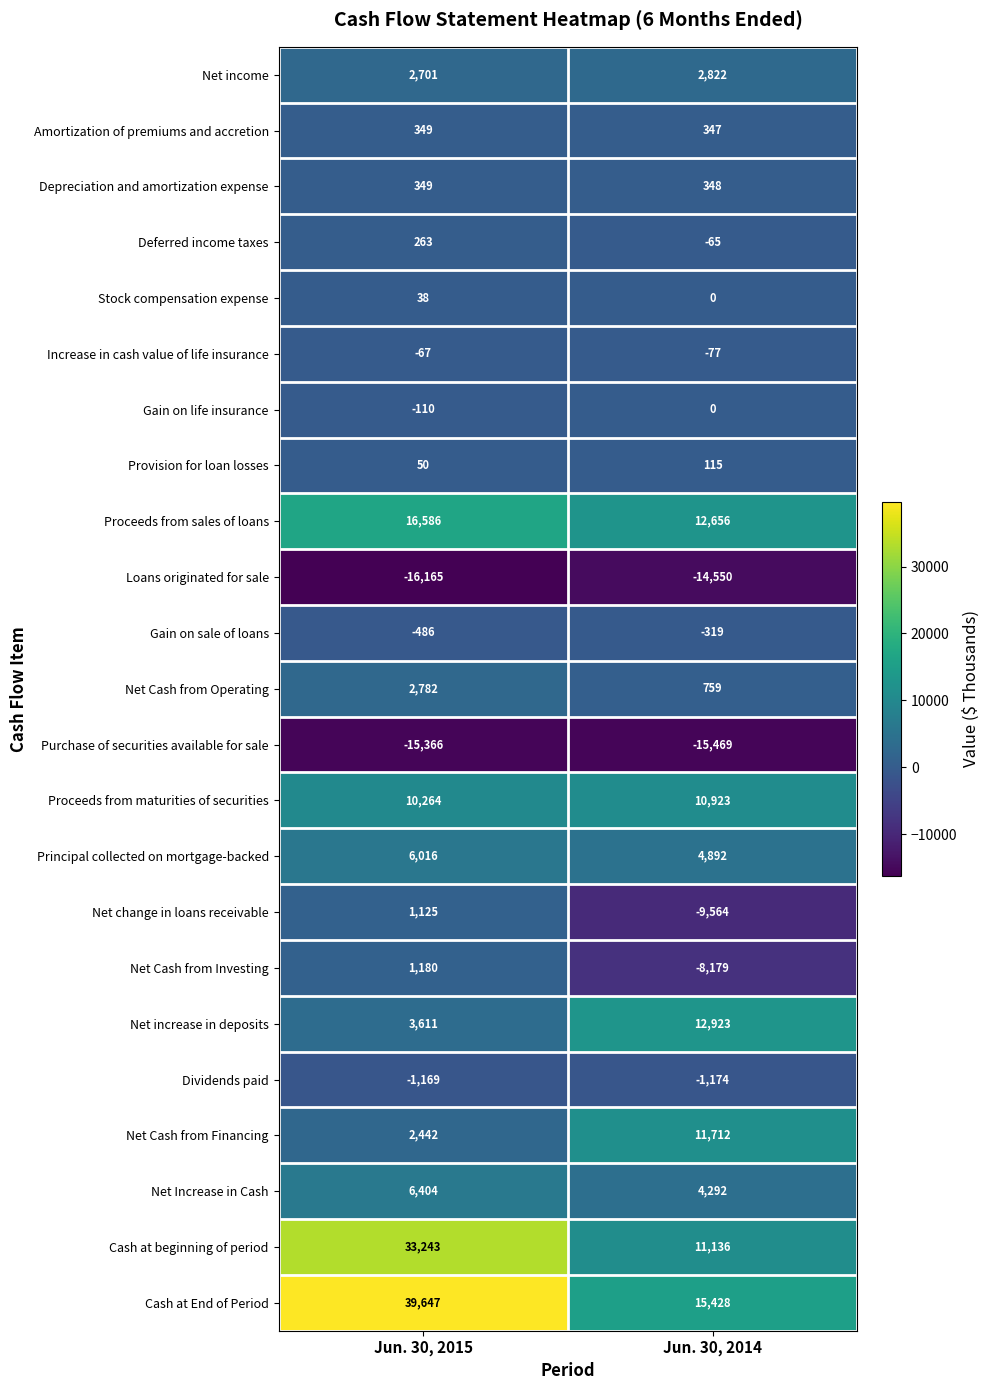

Where is Net Cash from Financing nearest to the value 7077?

Jun. 30, 2015